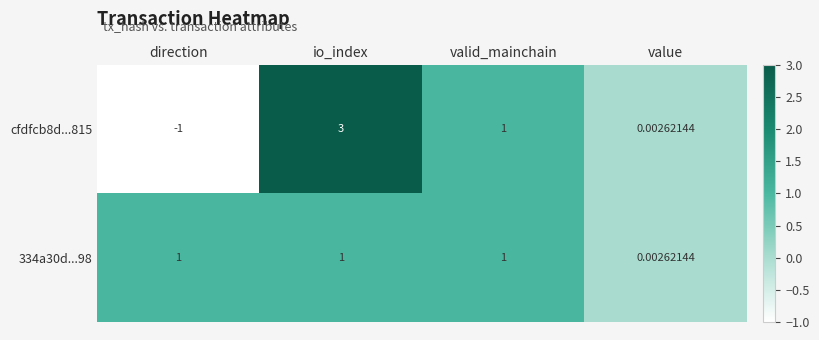

Rank the categories by cfdfcb8d...815 value from lowest to highest.

direction, value, valid_mainchain, io_index